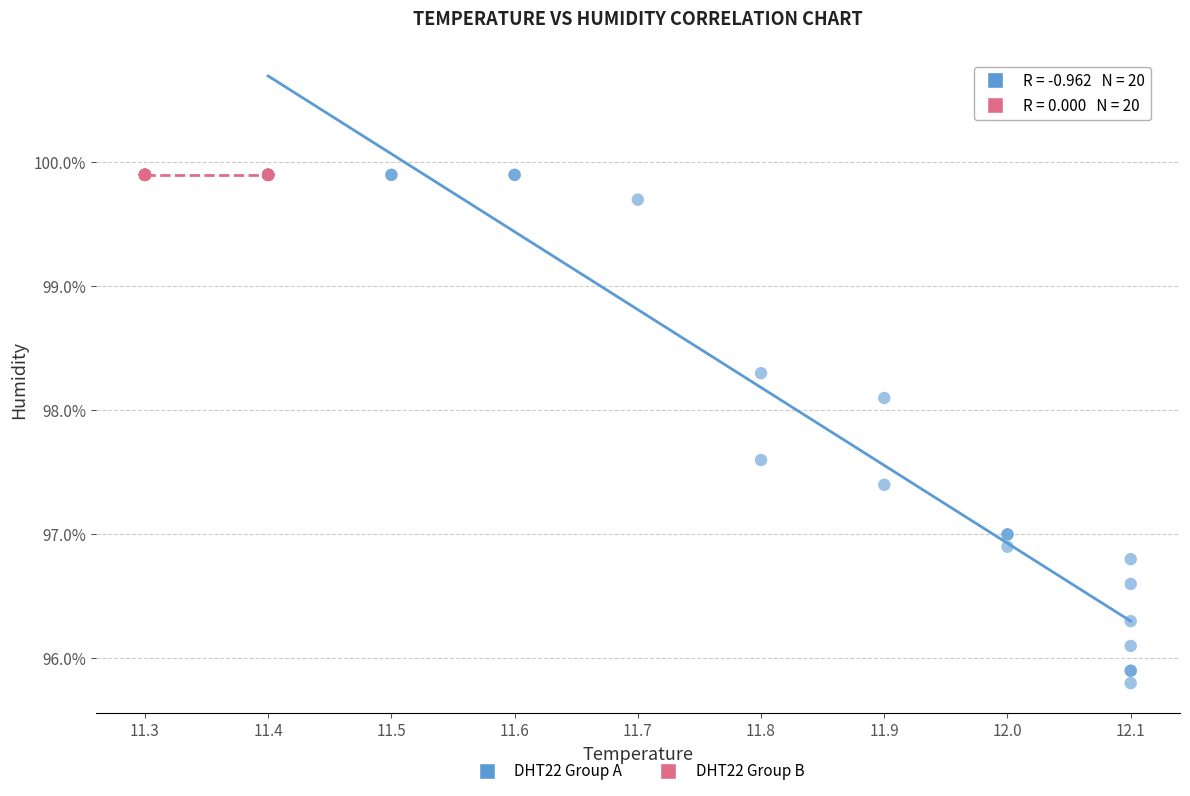

Which series reaches the minimum Y coordinate?

DHT22 Group A